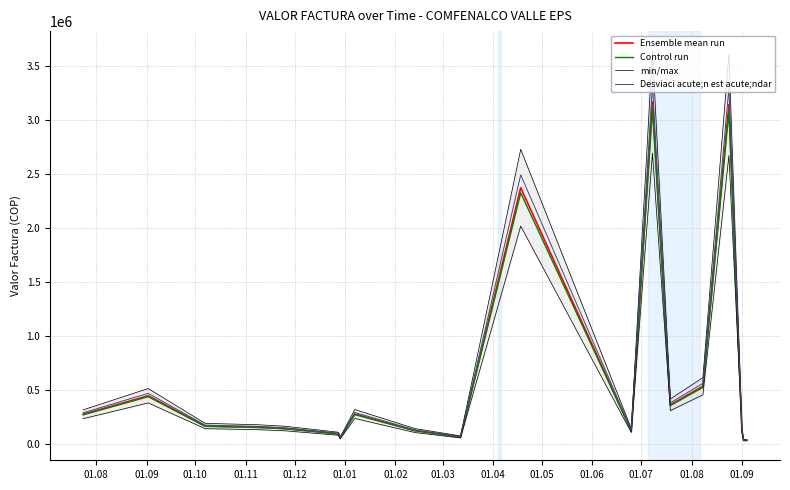

How many categories are shown in the chart?

20